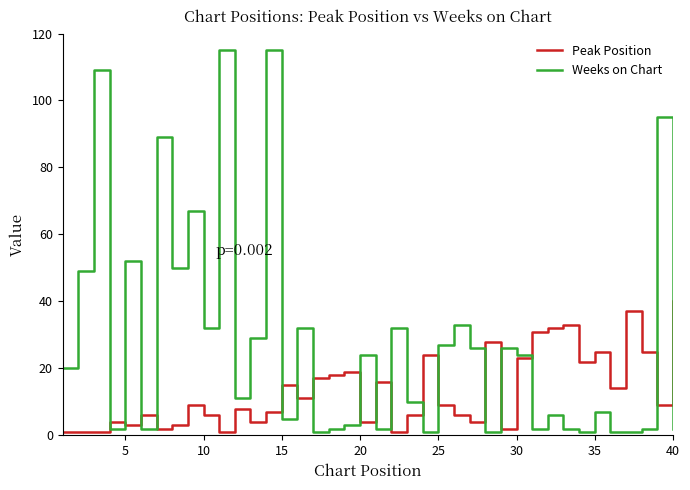

Count the number of categories in the chart.

40